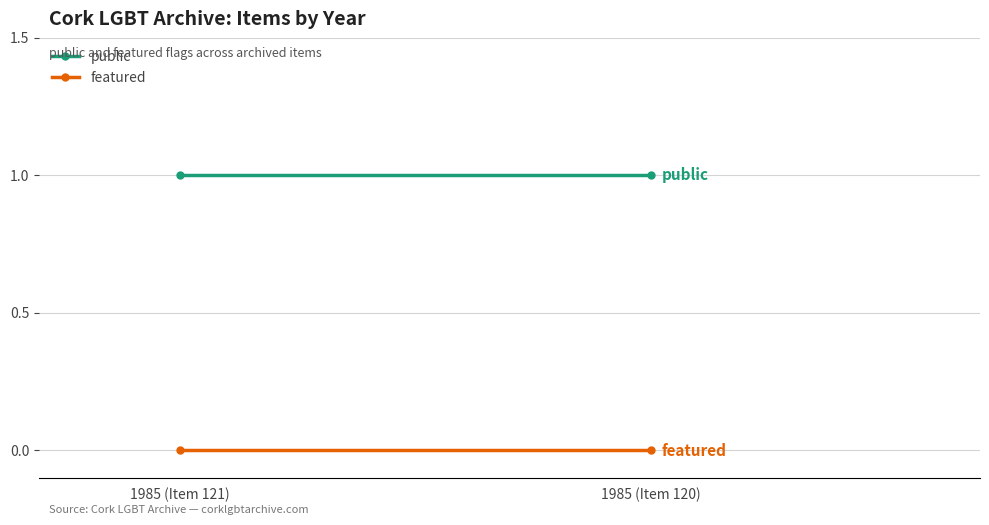

List the series in order of their overall mean, highest first.

public, featured